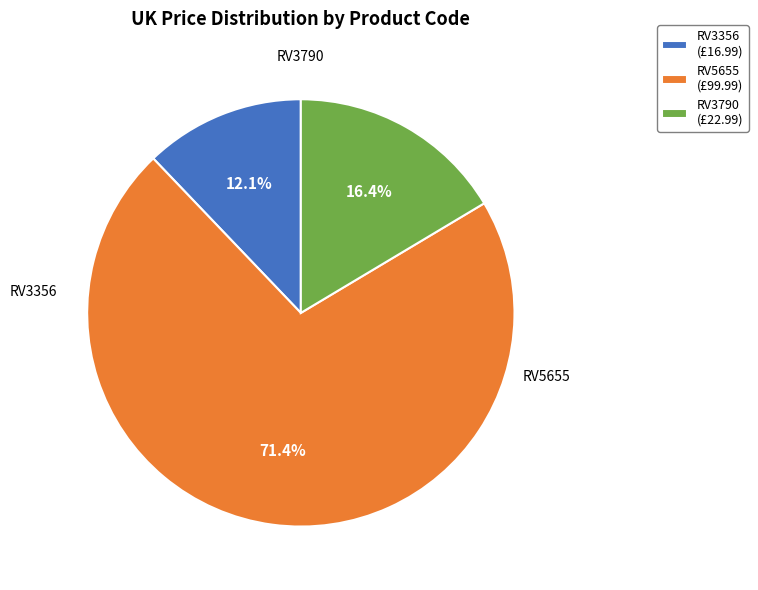

How many slices are in this pie chart?

3